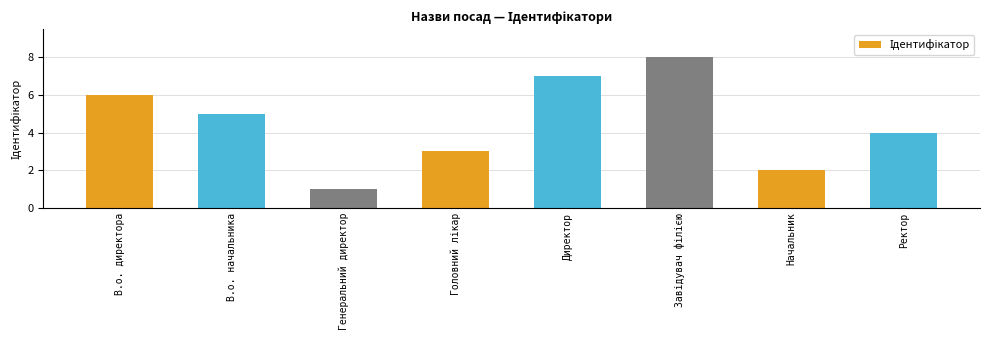

What is the difference between the values at Директор and Ректор?

3